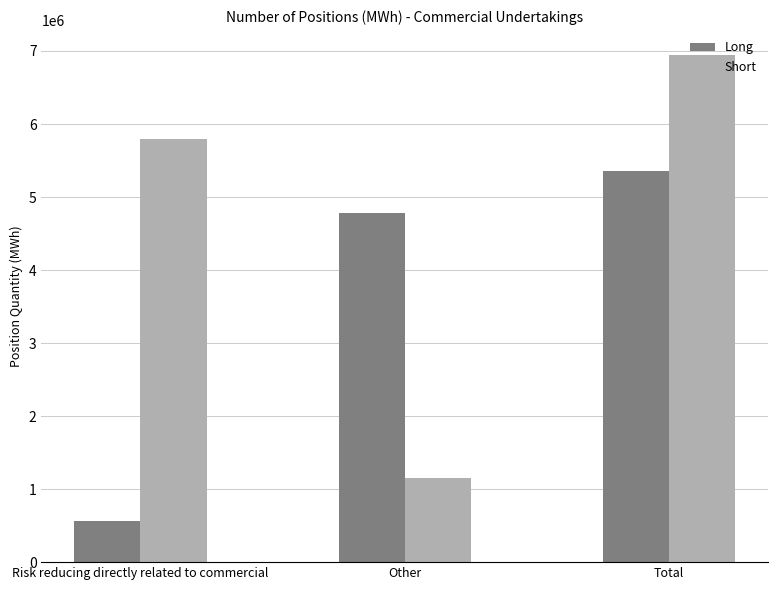

The Long series shows 566569 at Risk reducing directly related to commercial. True or false?

True